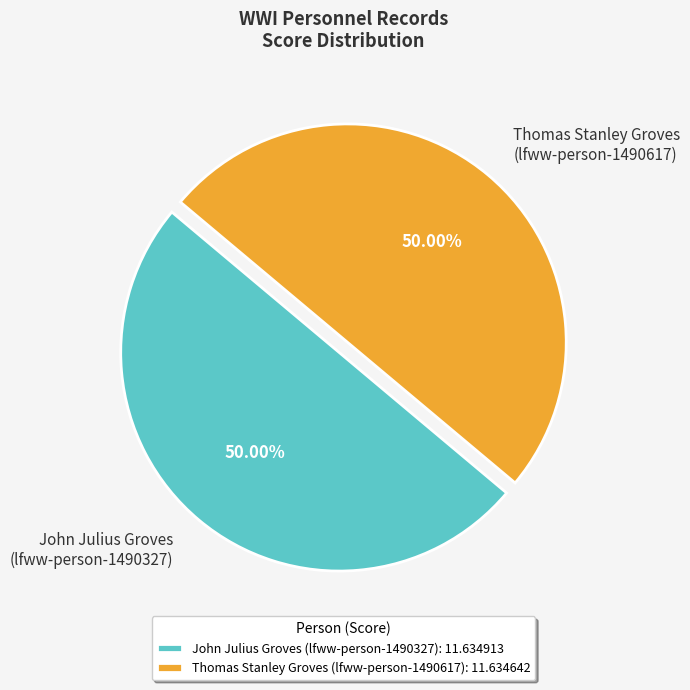

What is the ratio of the value at John Julius Groves (lfww-person-1490327) to the value at Thomas Stanley Groves (lfww-person-1490617)?

1.0